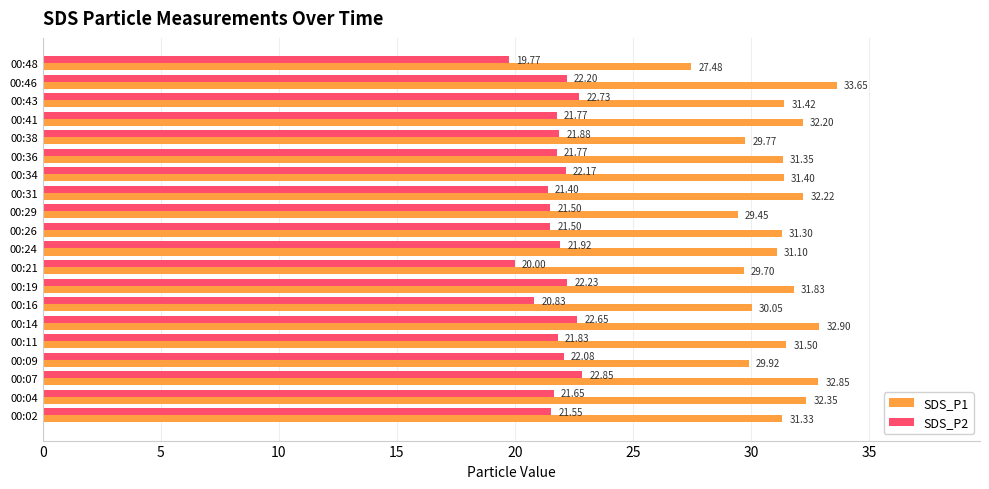

At how many categories does at least one series exceed 23?

20